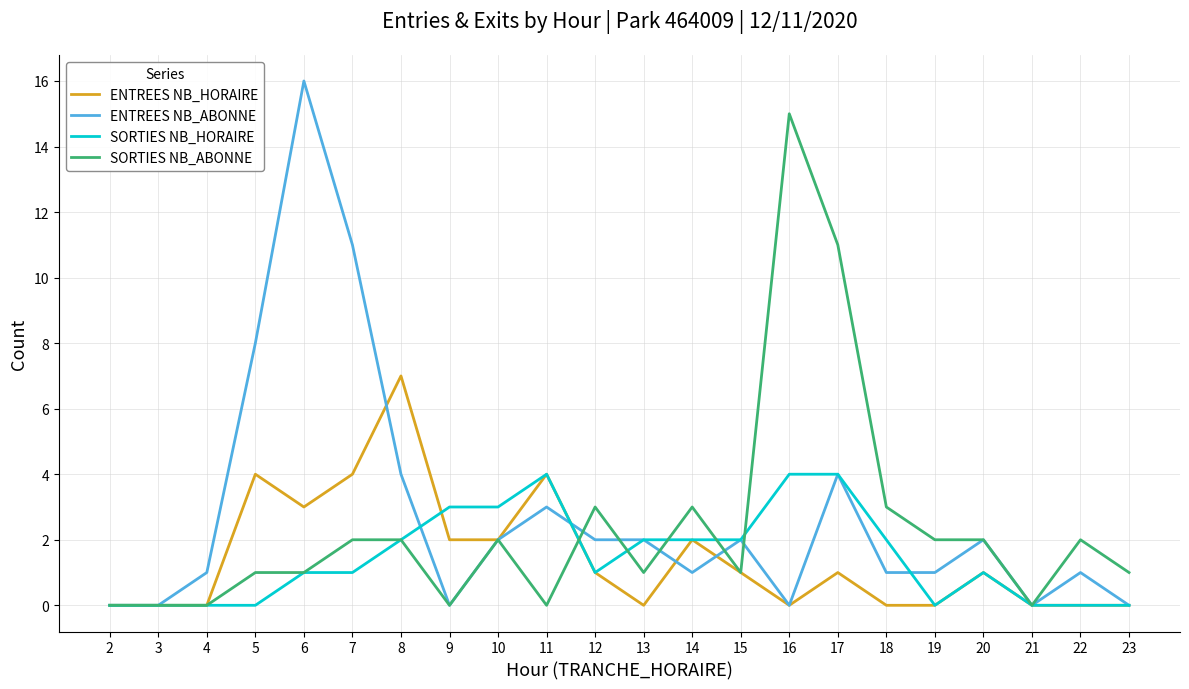

Does the chart display data point markers on the line(s)?

No